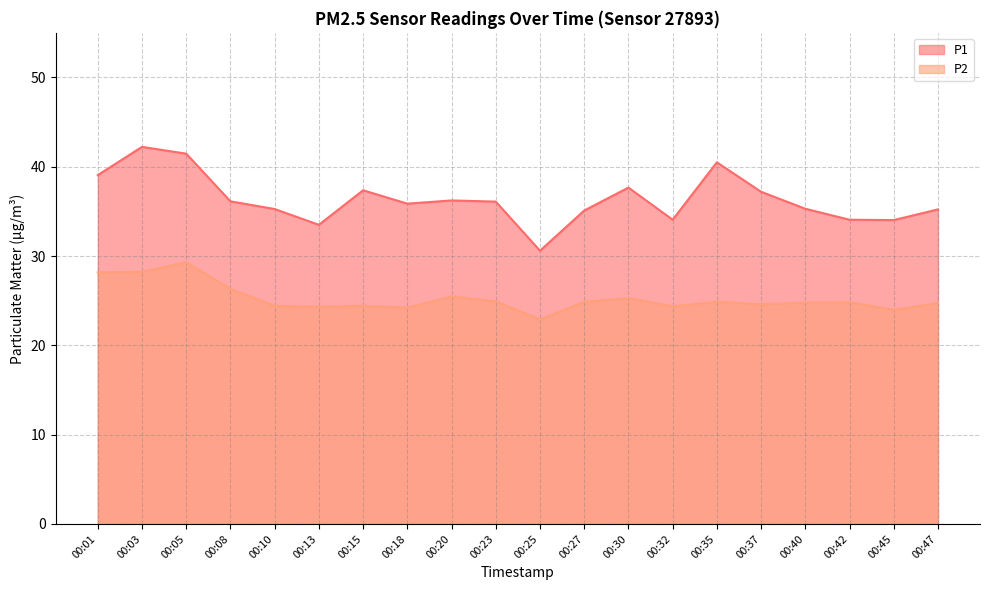

What is the total value across all series at 00:23?

61.0